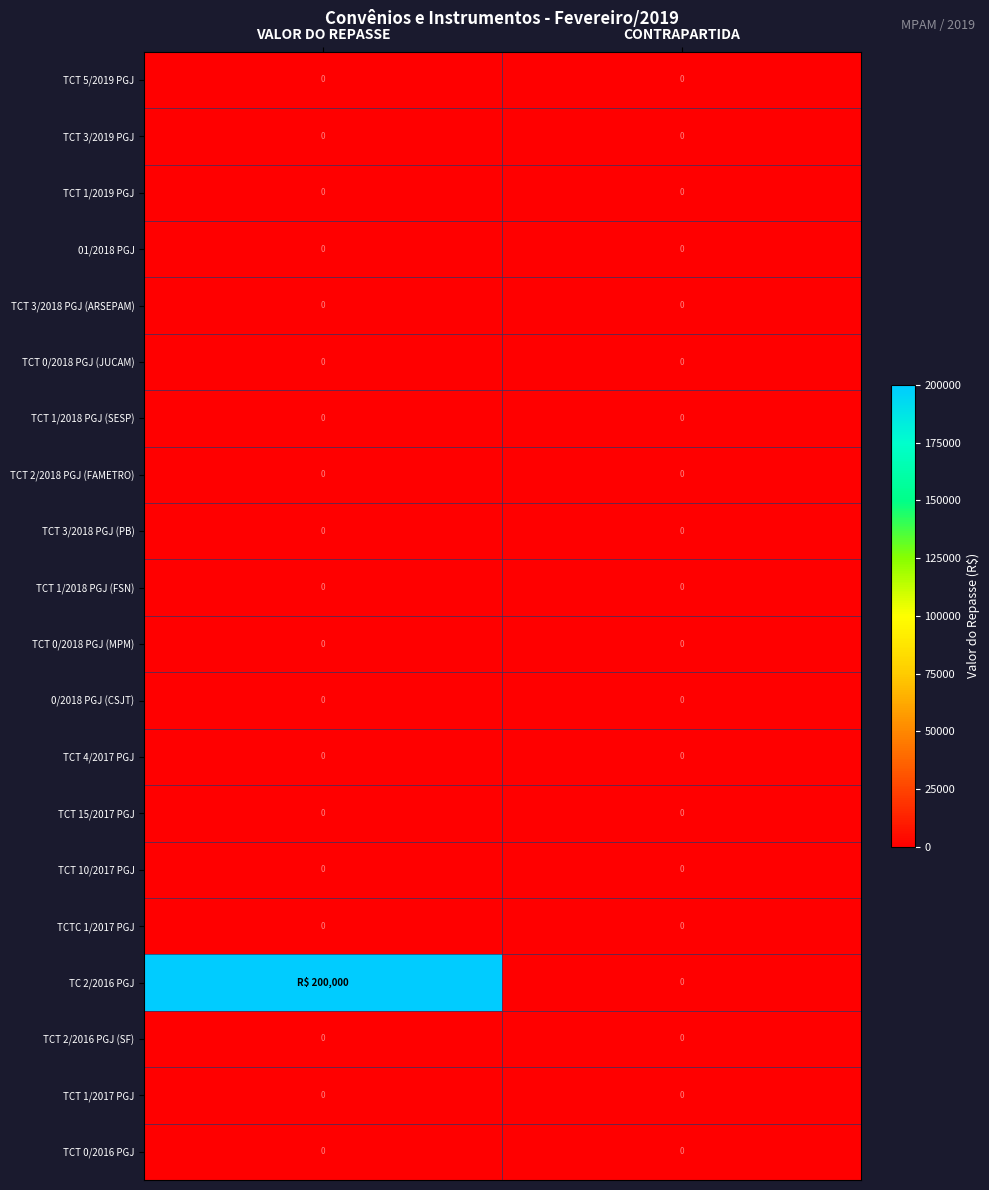

The TCT 3/2018 PGJ (ARSEPAM) series shows 0 at CONTRAPARTIDA. True or false?

True